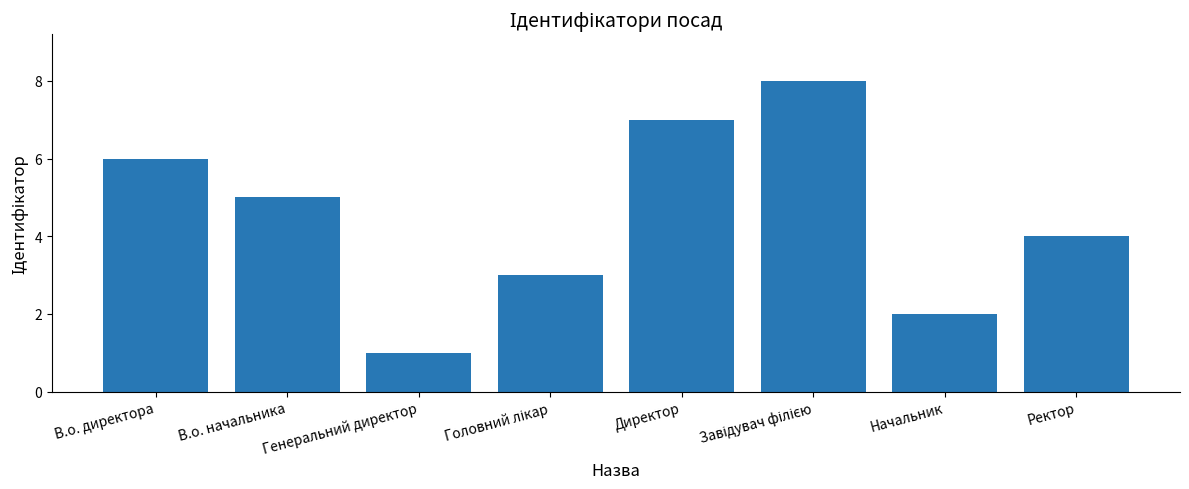

Count the number of data series in this chart.

1